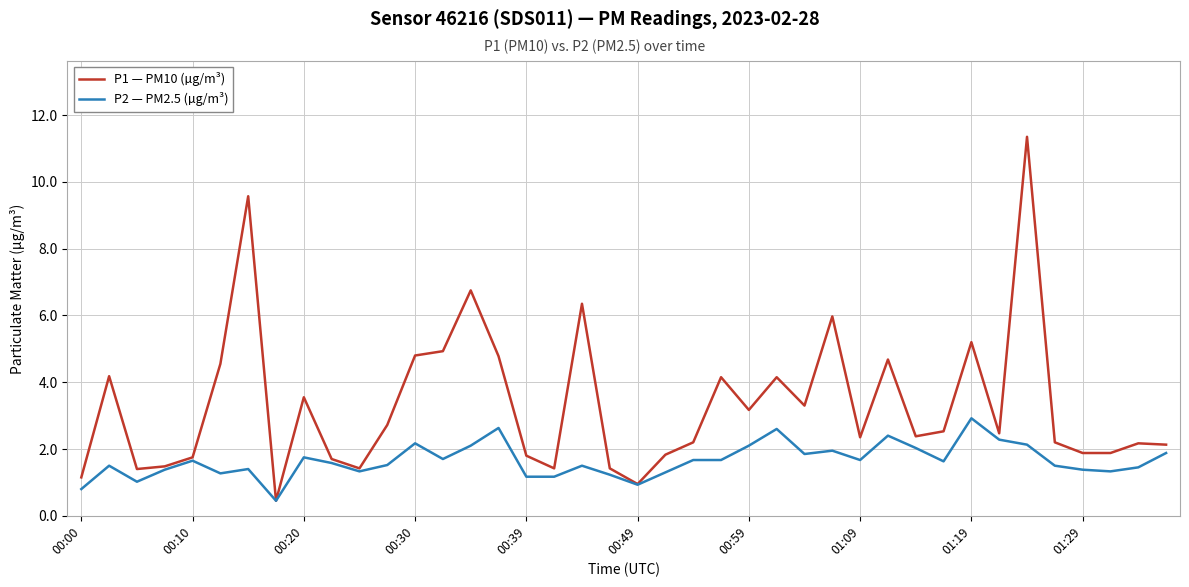

Which series has the largest range (max minus min)?

P1 — PM10 (µg/m³)